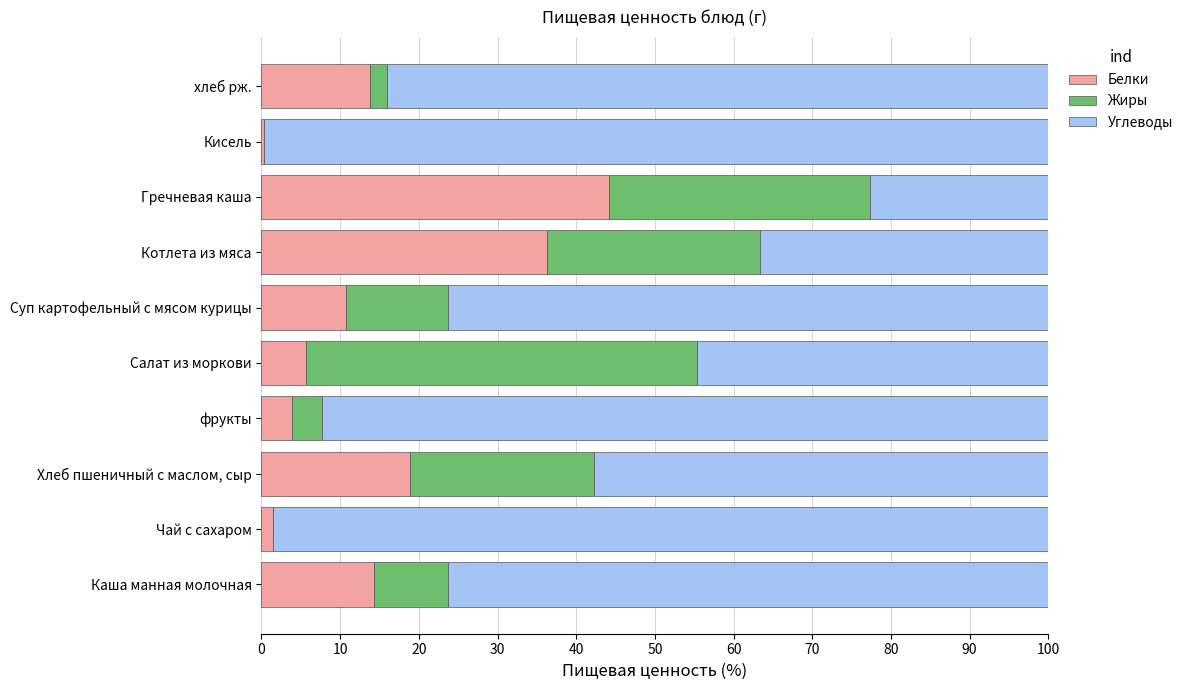

What is the highest value of the Белки series?

44.1